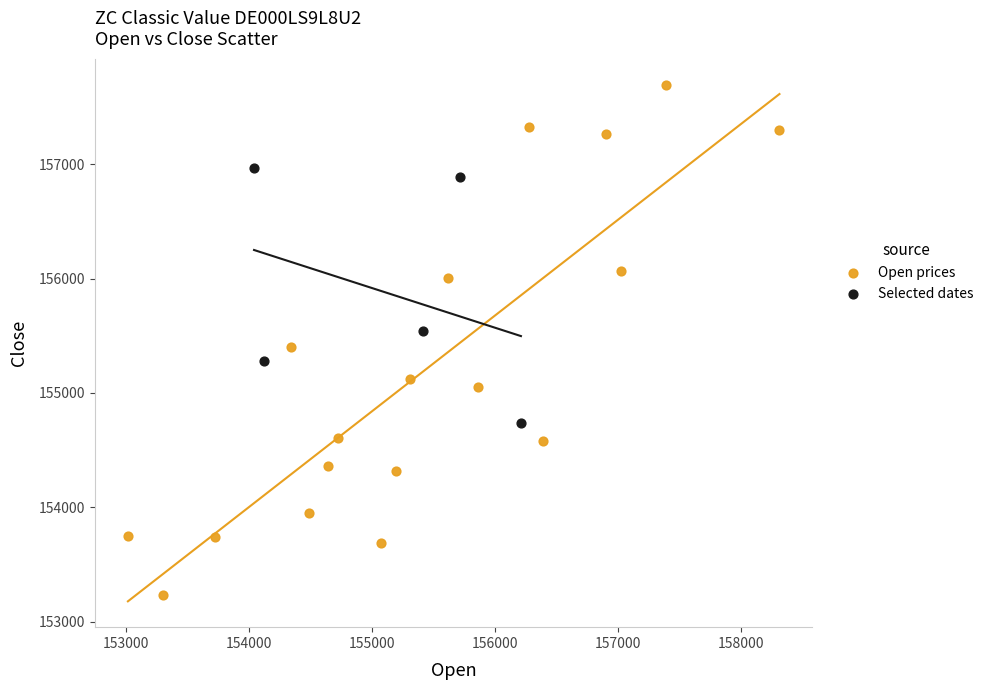

What are all the series names shown in the legend?

Open prices, Selected dates